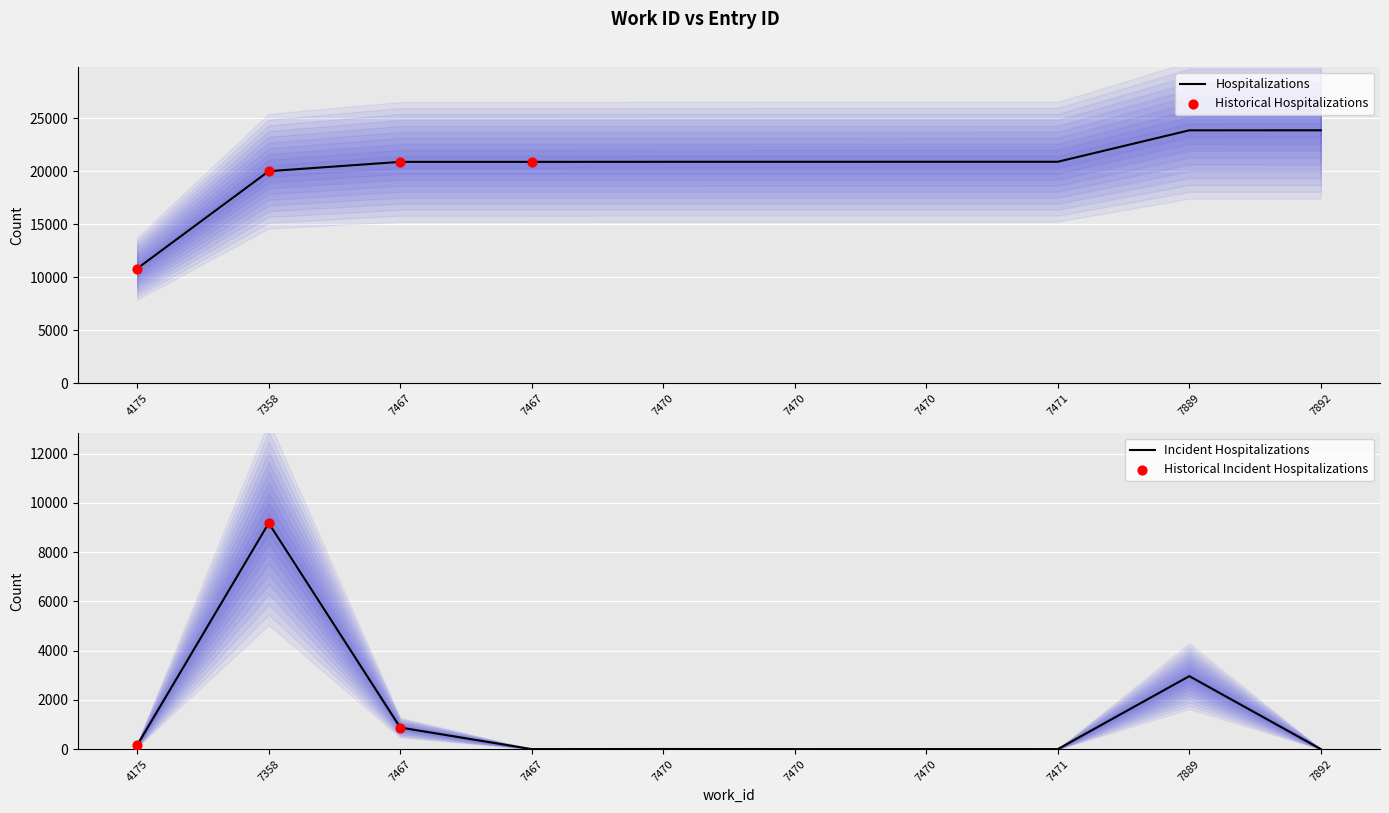

What is the ratio of the value at 7467 to the value at 7467?

1.0